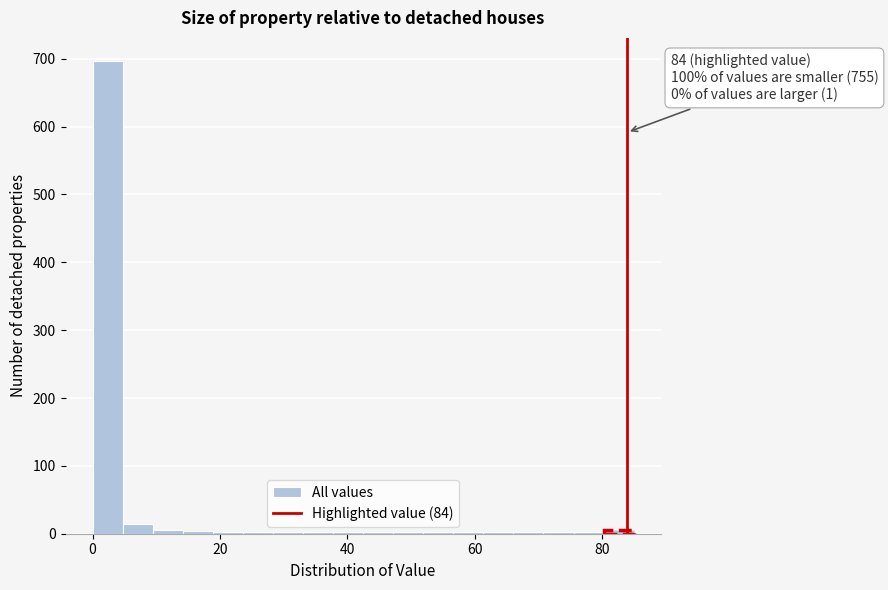

Read against the x-axis, roughly where is the centre of the tallest bar?

2